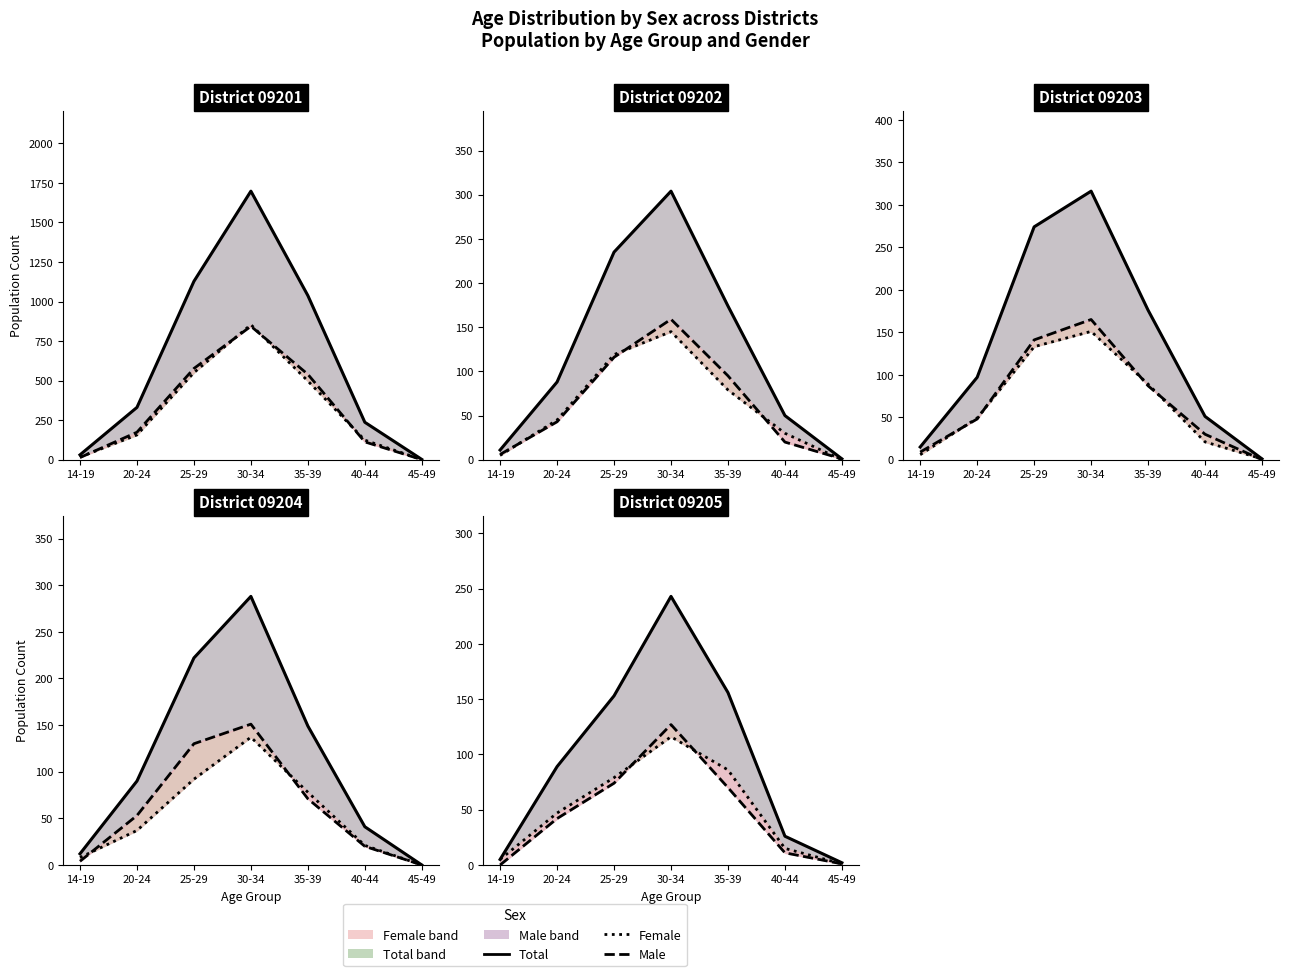

What is the label of the 4th point from the left?

30-34